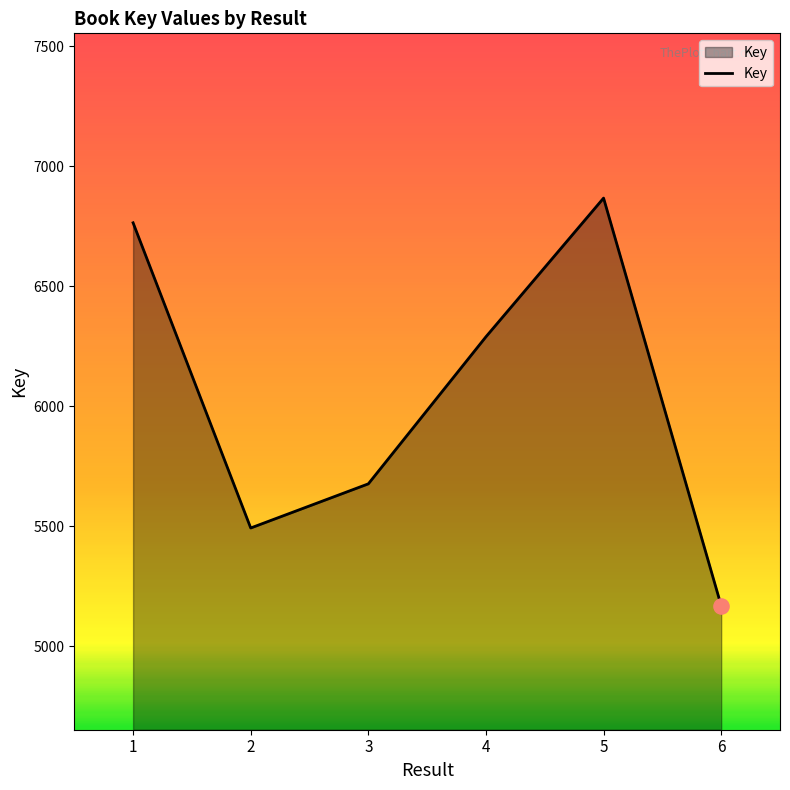

Which has a higher value, 4 or 5?

5